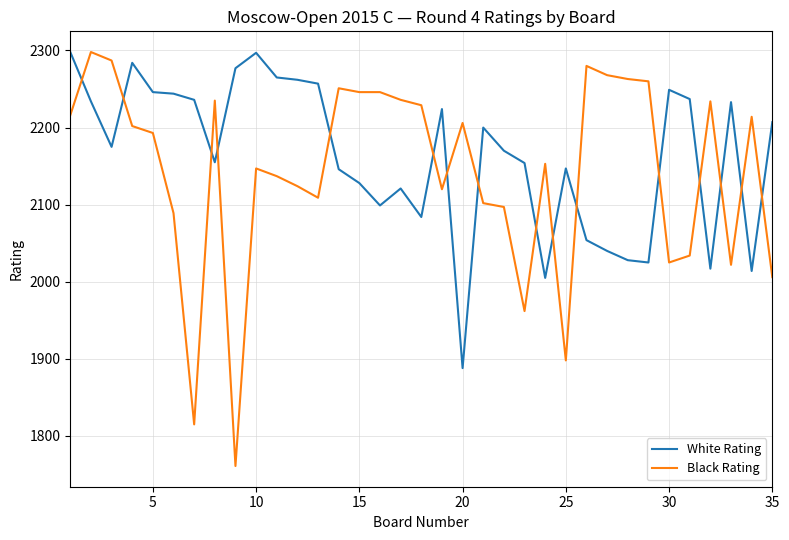

Which series ends up on top after the final intersection of White Rating and Black Rating?

White Rating